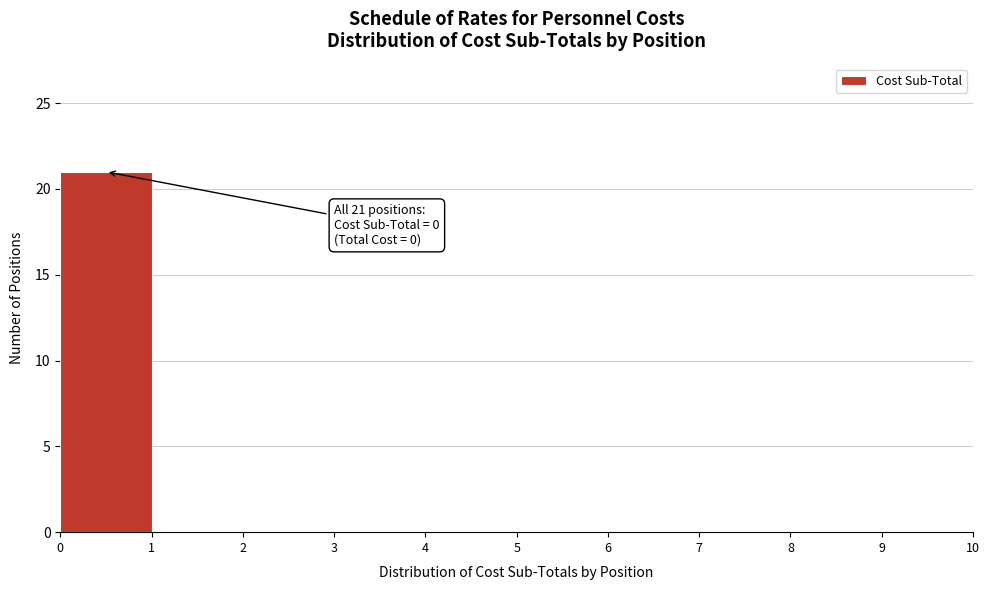

Which range on the x-axis has the tallest bar?

0 to 1